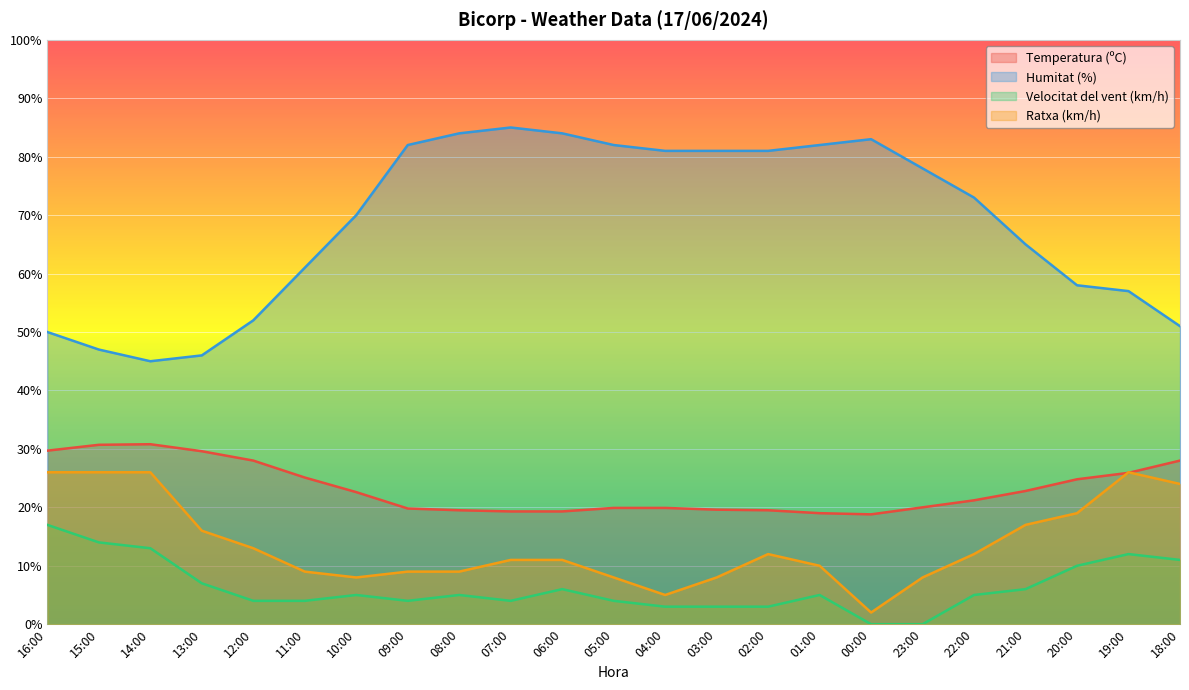

Read the Velocitat del vent (km/h) value at 09:00.

4.0